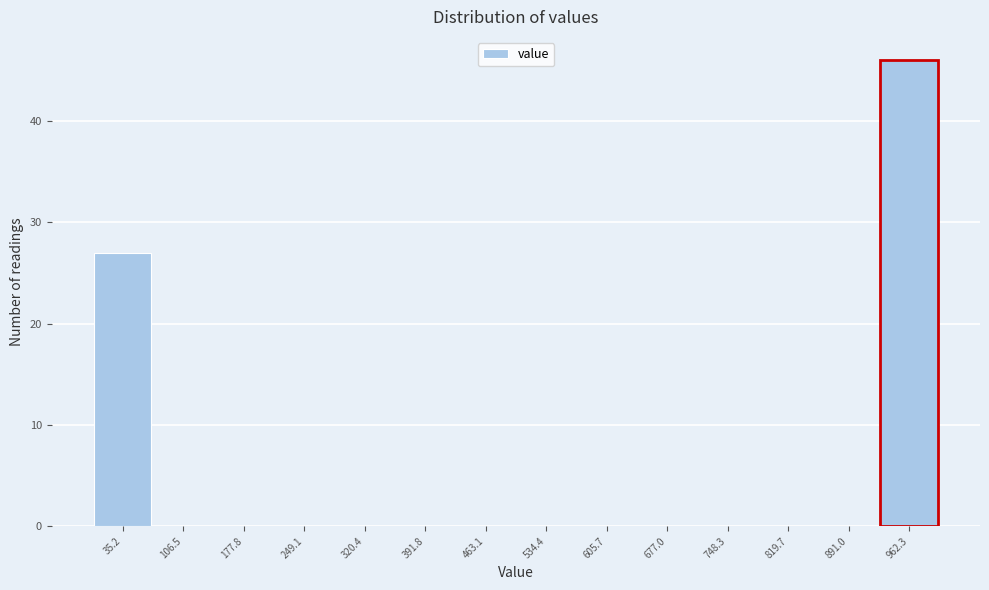

Reading left to right, list every bar in this chart as the range it spans on the x-axis followed by its height. Neither the bar edges nor the heights are printed on the chart, so give them approximately, as read against the axes.

0 to 70: 27
70 to 140: 0
140 to 210: 0
210 to 280: 0
280 to 360: 0
360 to 430: 0
430 to 500: 0
500 to 570: 0
570 to 640: 0
640 to 710: 0
710 to 780: 0
780 to 860: 0
860 to 930: 0
930 to 1000: 46